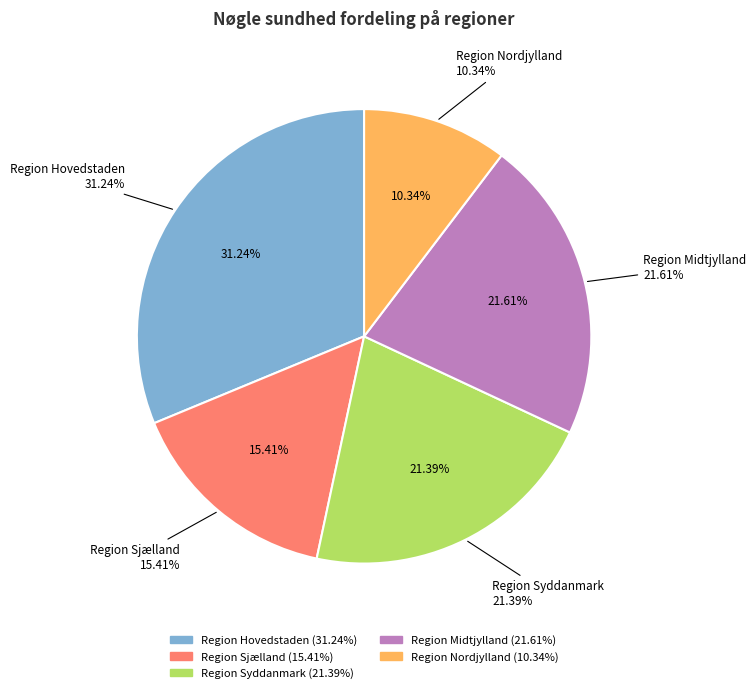

What is the total percentage of Region Syddanmark and Region Hovedstaden?

52.6%